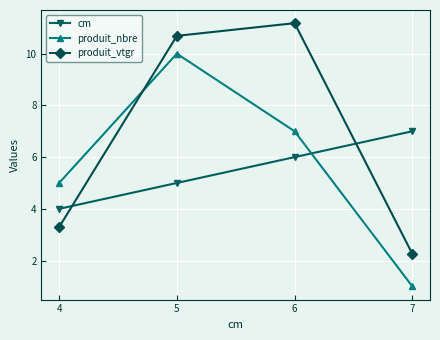

Between which two adjacent categories do produit_nbre and cm first intersect?

6 and 7